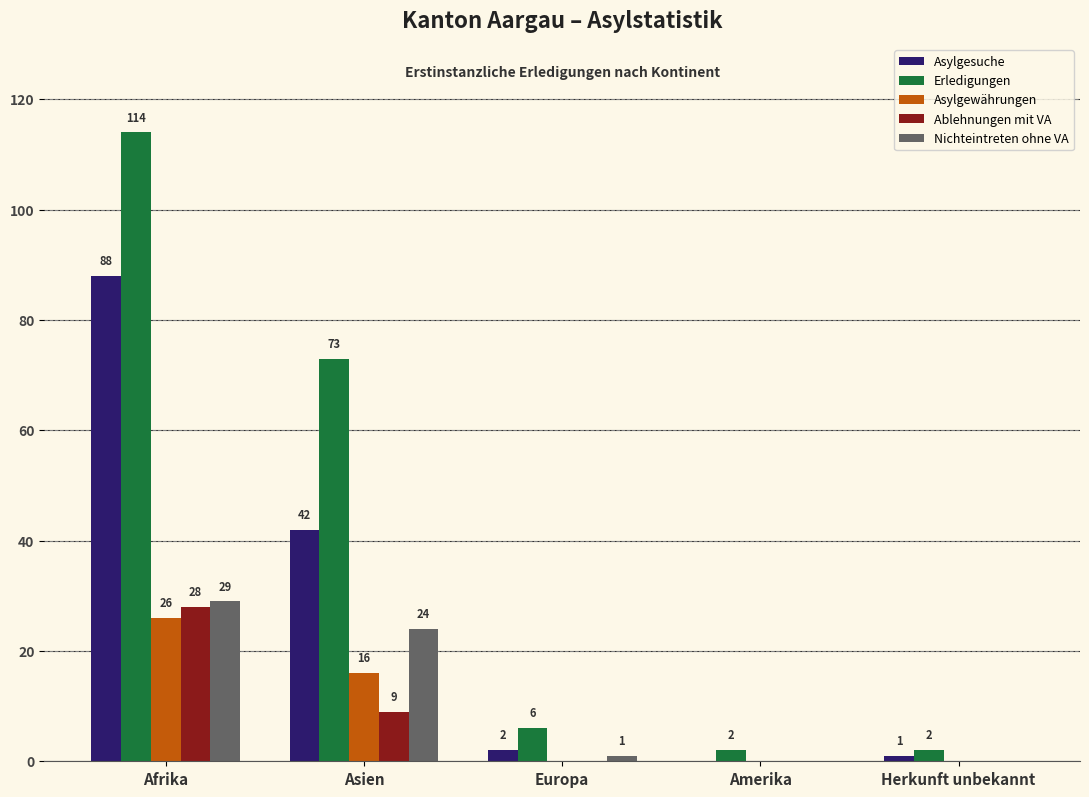

The Asylgewährungen series shows 0 at Herkunft unbekannt. True or false?

True